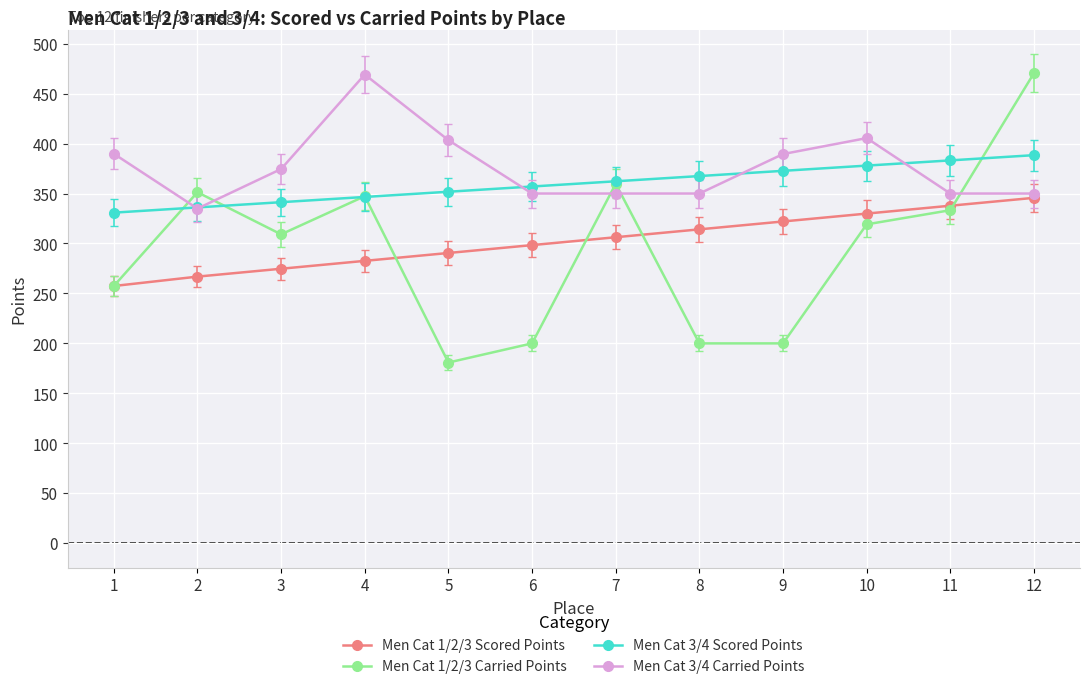

How many values in the Men Cat 3/4 Carried Points series exceed 374?

6